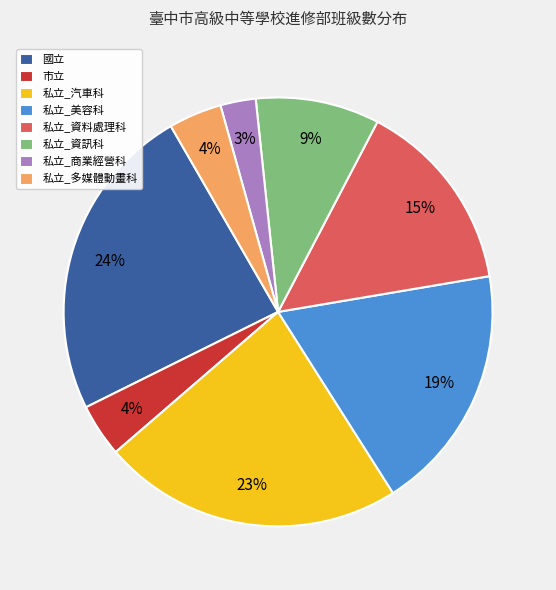

Is it true that 私立_美容科 is 10% of the pie?

False